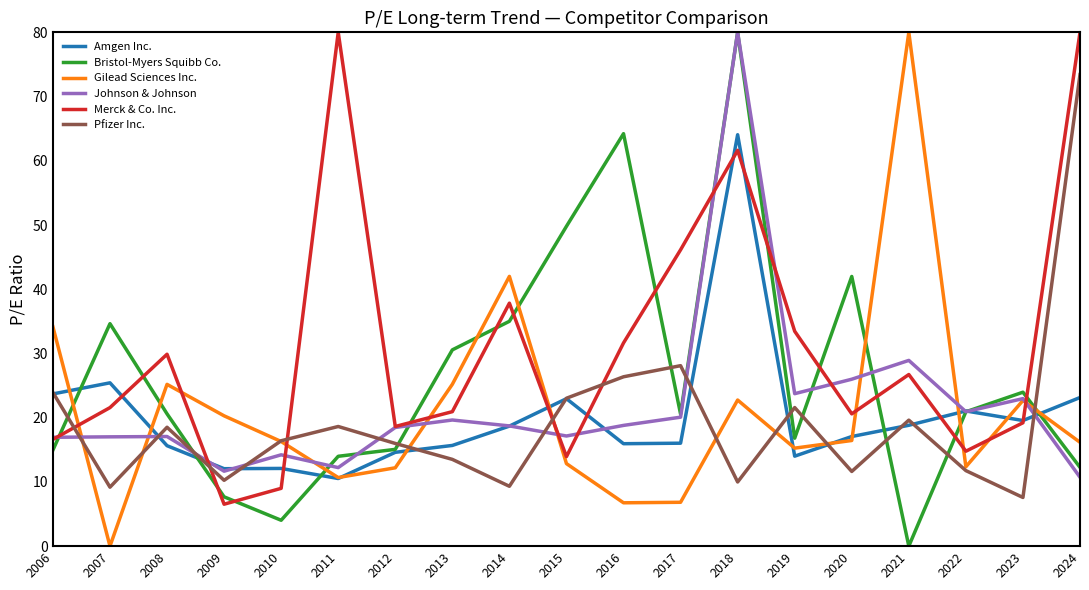

At how many categories does at least one series exceed 7?

19